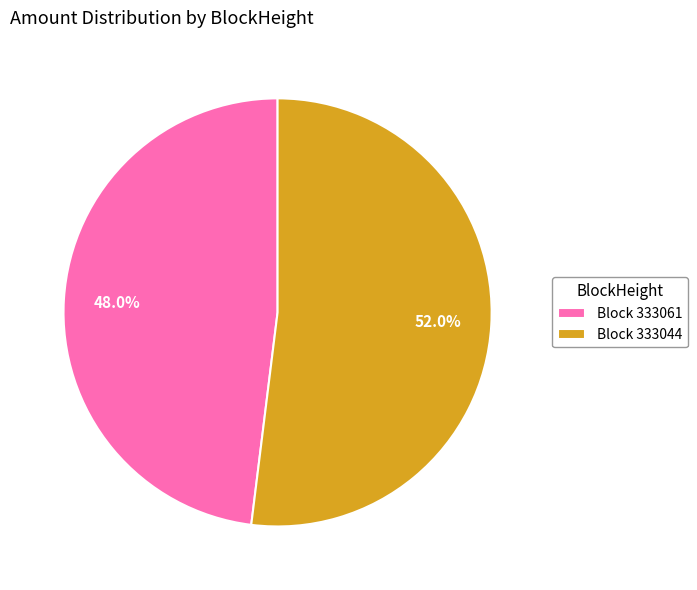

Approximately how many times larger is the value at Block 333044 compared to Block 333061?

1.1